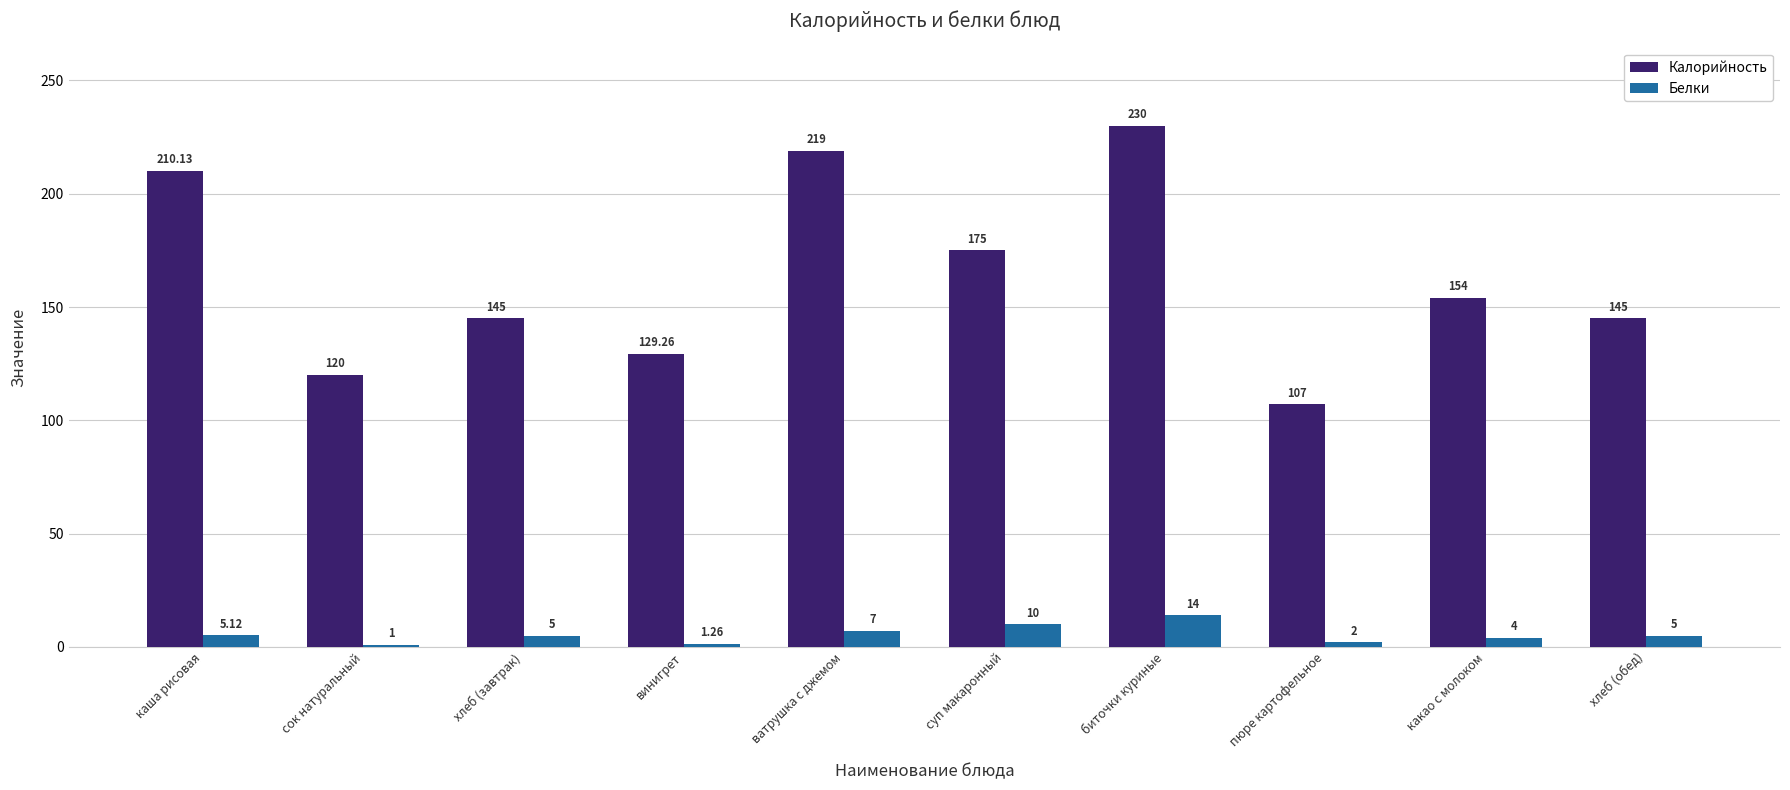

What is the difference between the maximum and minimum values in the Калорийность series?

123.0